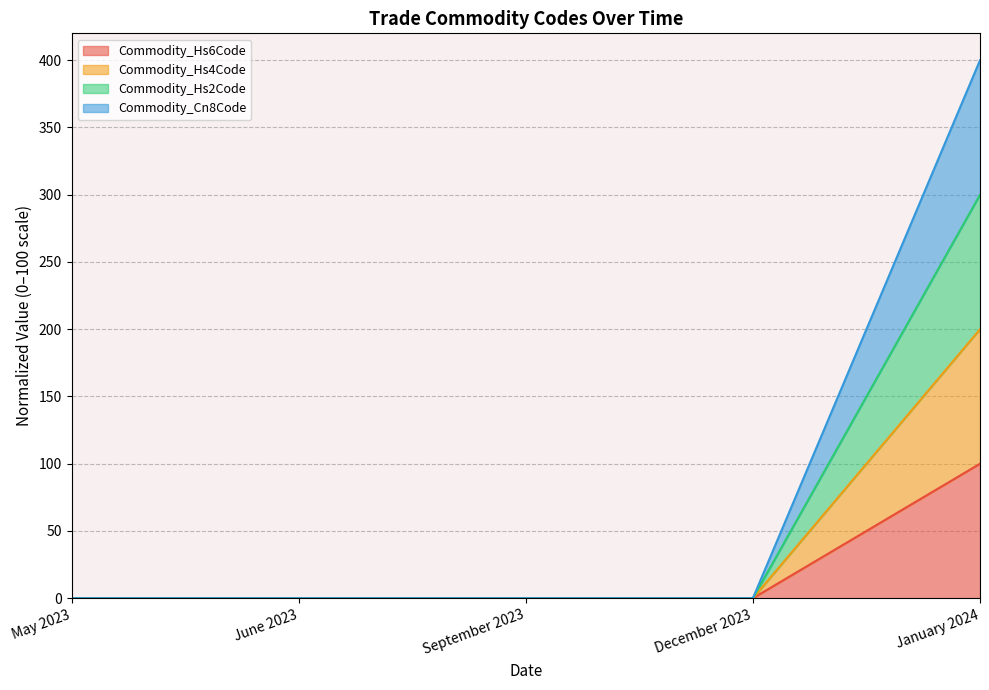

At which label is Commodity_Hs6Code closest to 50?

May 2023